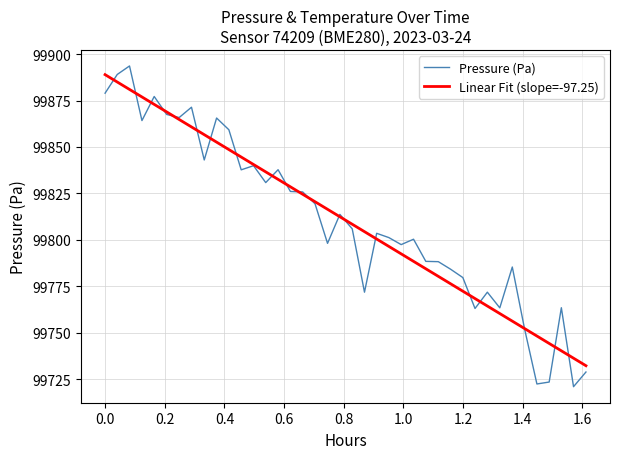

What is the lowest value of the Pressure (Pa) series?

99720.9